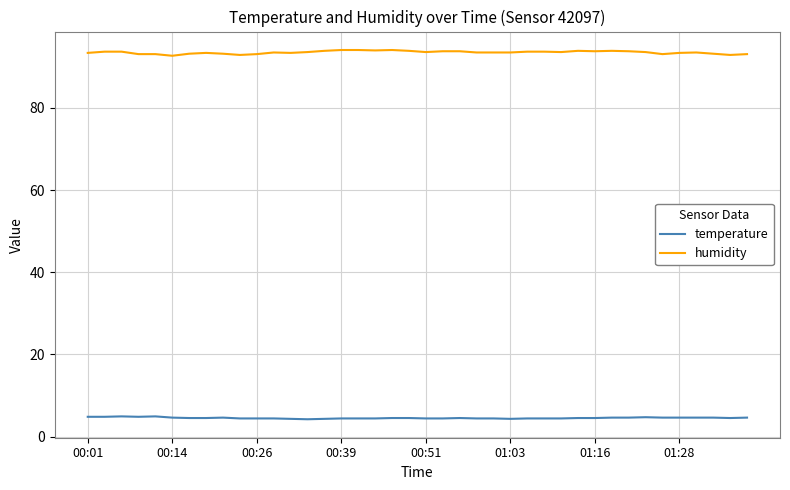

Which series has the largest total across all categories?

humidity